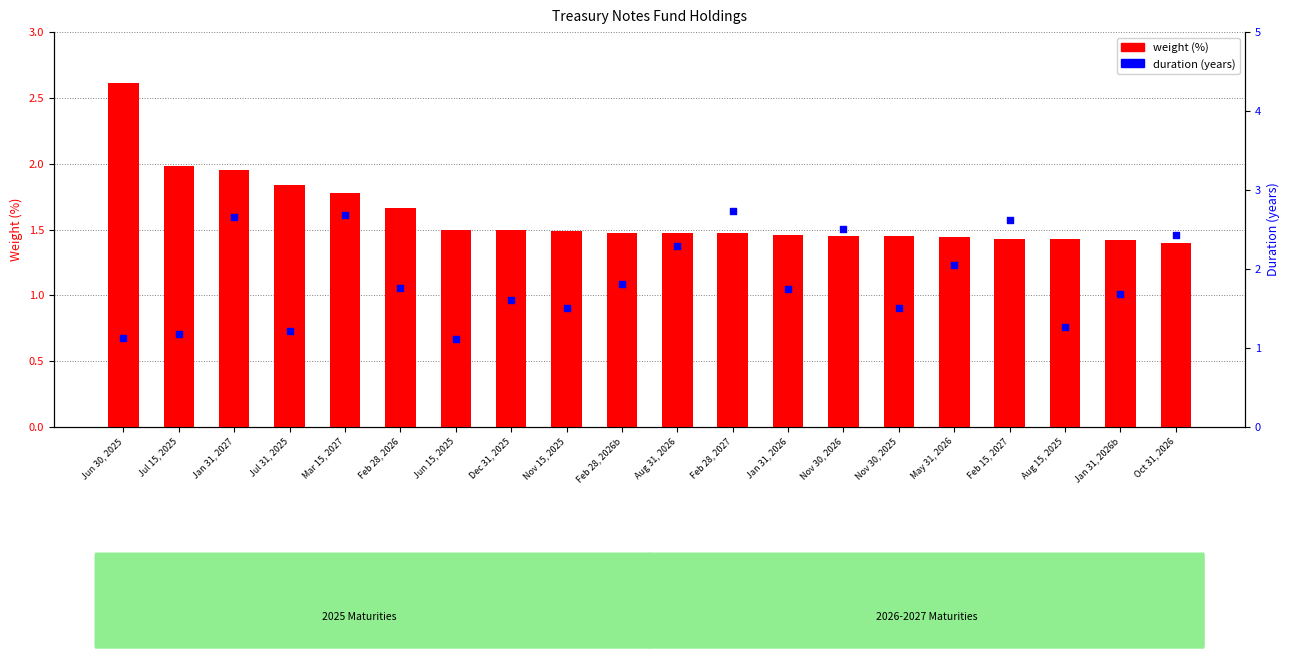

Which series has the largest total across all categories?

duration (years)